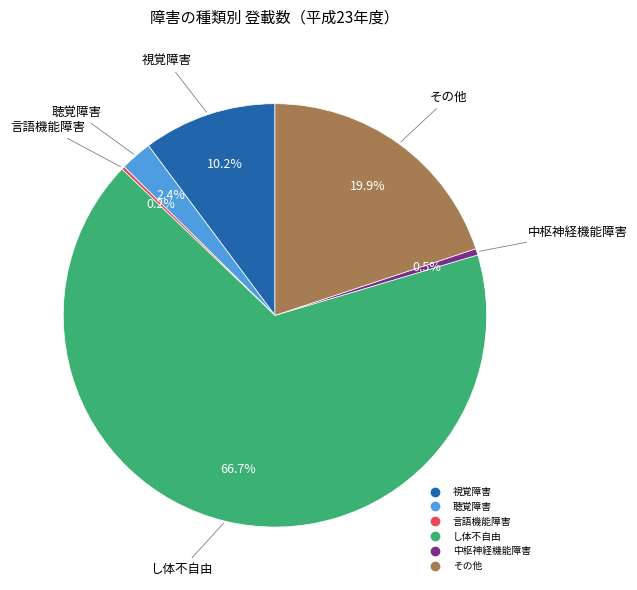

Which category accounts for the majority?

し体不自由